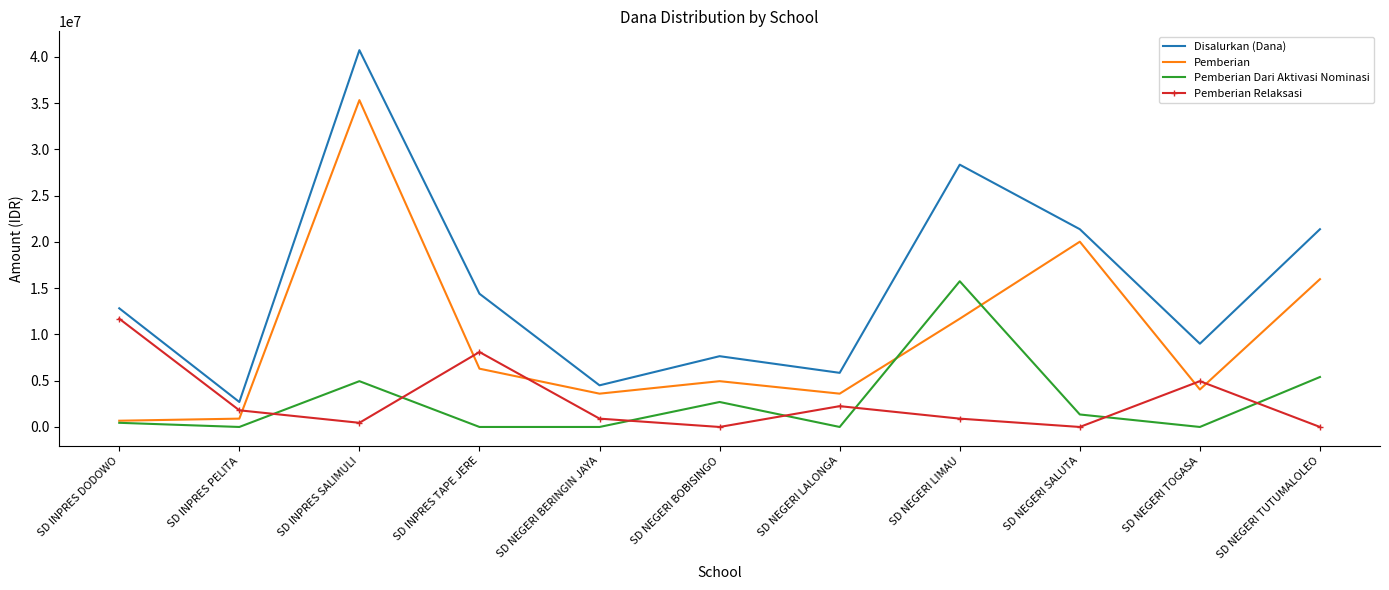

At which label is Pemberian Relaksasi closest to 5850000?

SD NEGERI TOGASA